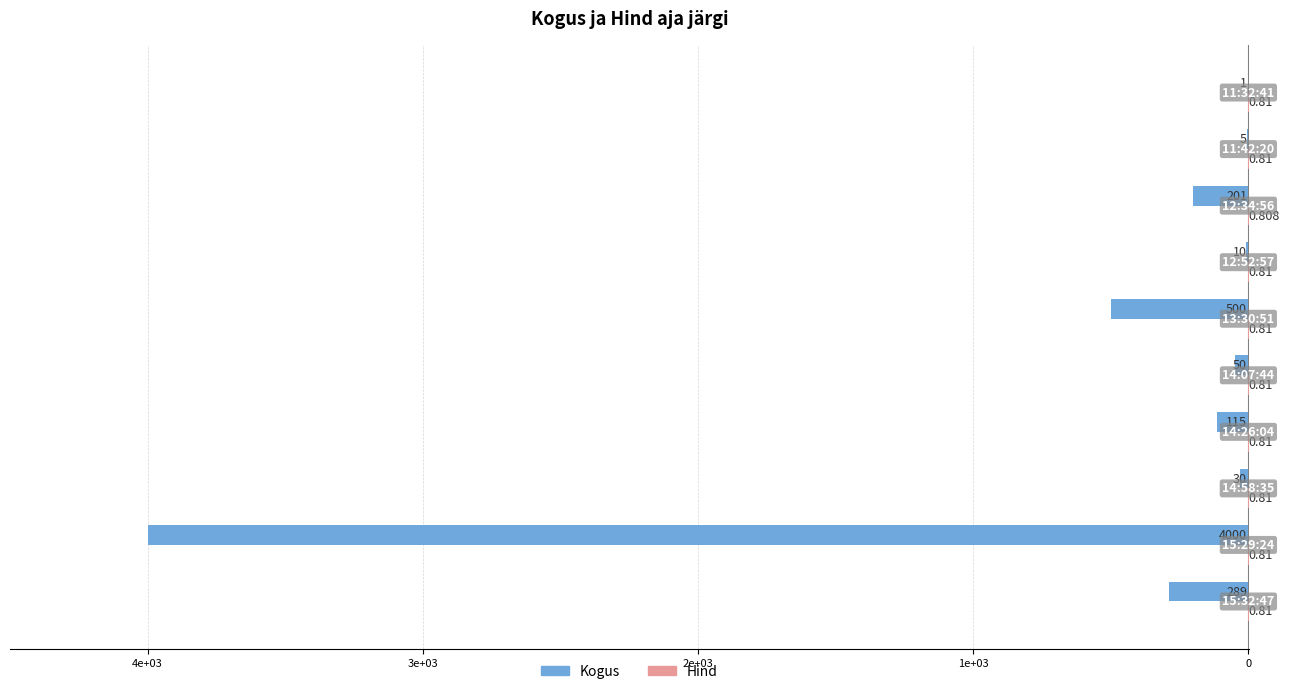

Reading left to right, what are all the values shown in this chart?

Kogus: -289.0	-4000.0	-30.0	-115.0	-50.0	-500.0	-10.0	-201.0	-5.0	-1.0
Hind: 0.8	0.8	0.8	0.8	0.8	0.8	0.8	0.8	0.8	0.8